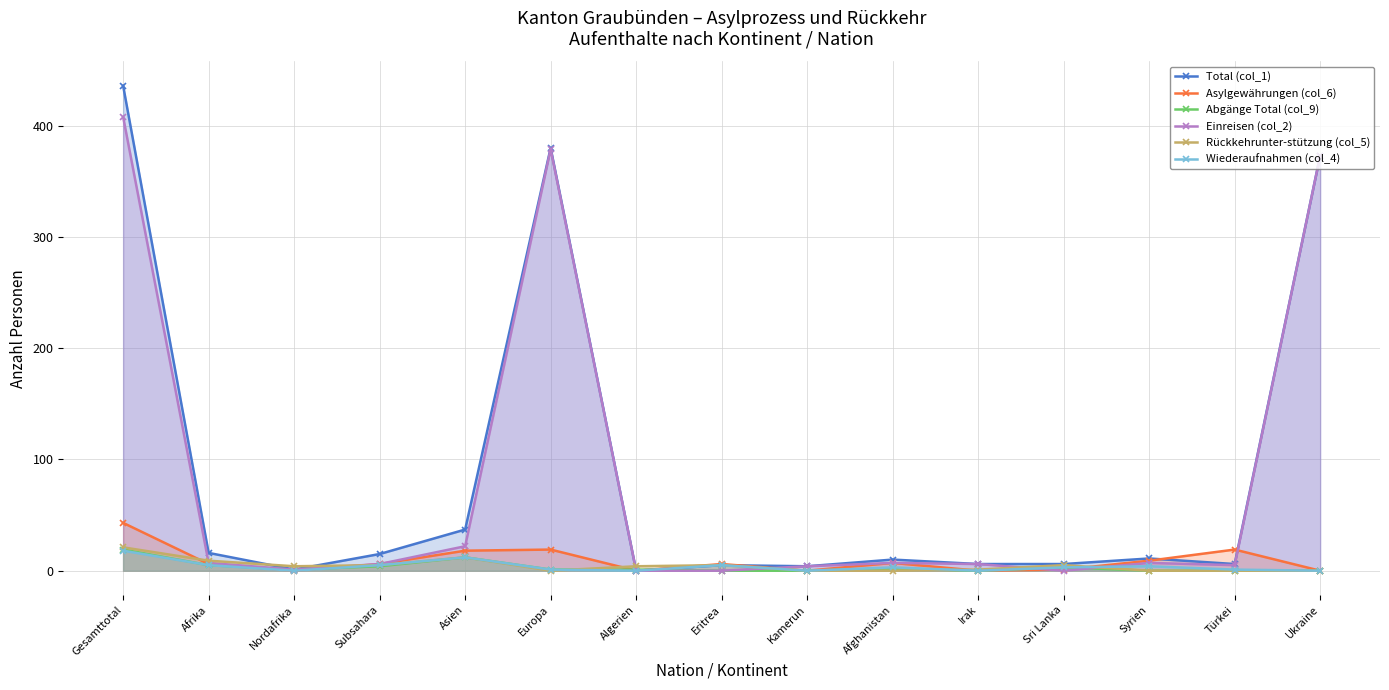

Between which two adjacent categories do Rückkehrunter-stützung (col_5) and Abgänge Total (col_9) first intersect?

Europa and Algerien